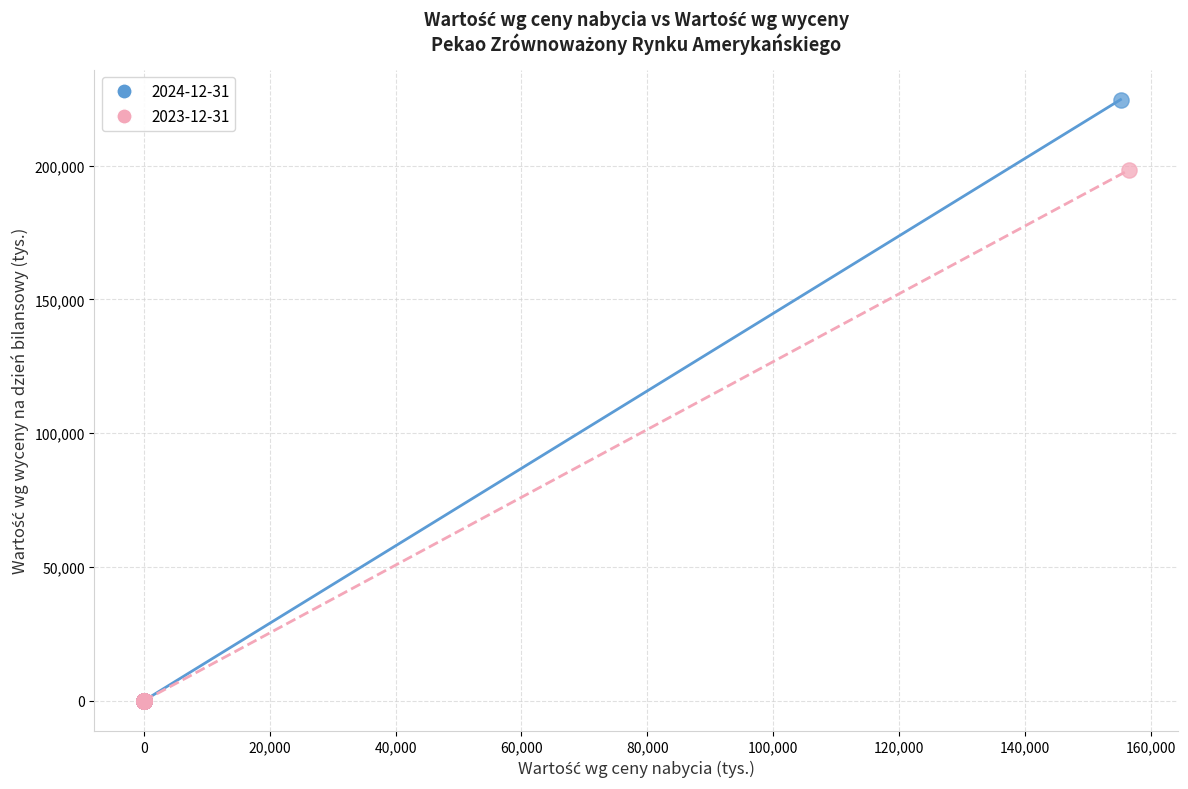

Which series has the largest Y range (max minus min)?

2024-12-31